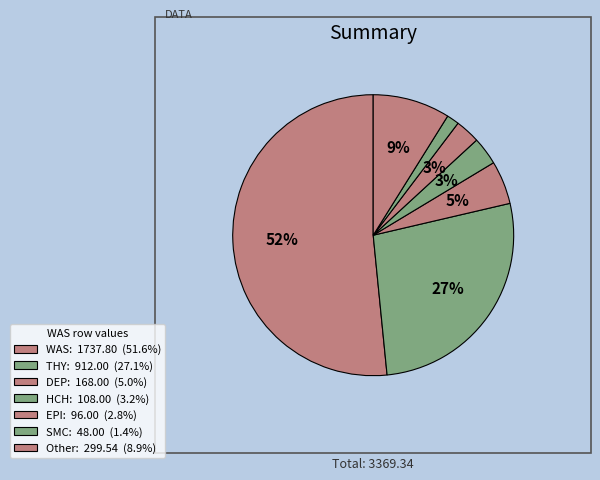

How many slices are in this pie chart?

7